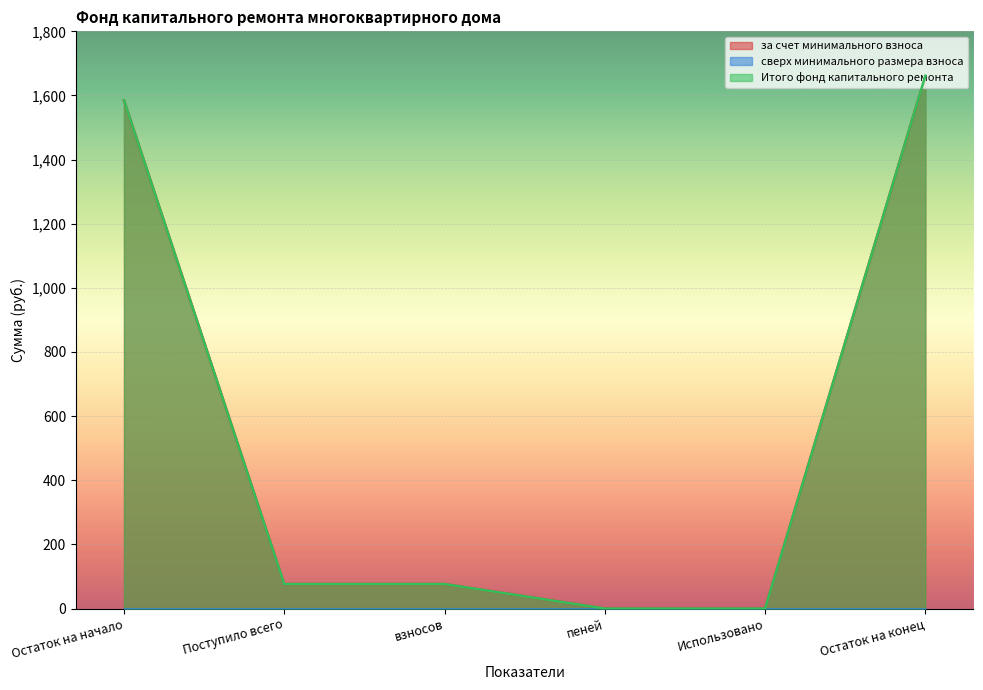

True or false: Итого фонд капитального ремонта and за счет минимального взноса intersect in this chart.

False